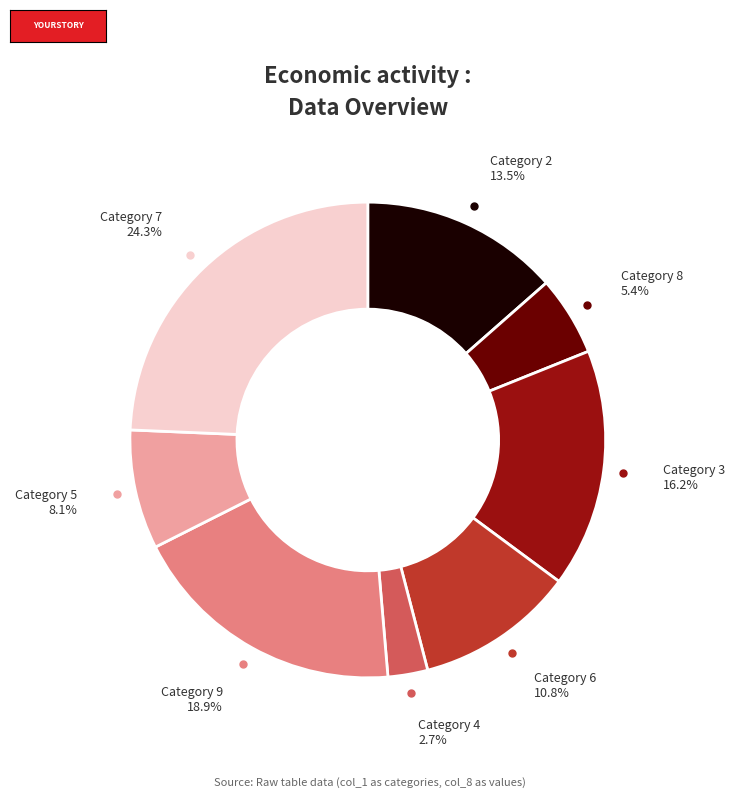

Is there a majority slice in this chart?

No